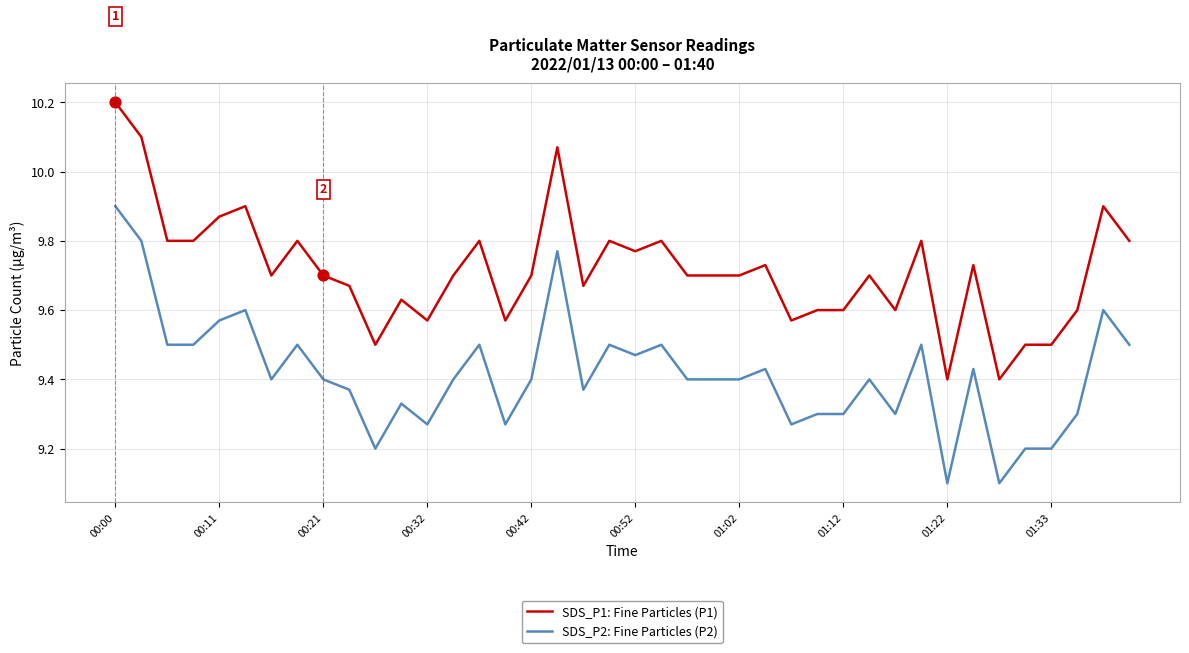

Which series has the largest total across all categories?

SDS_P1: Fine Particles (P1)